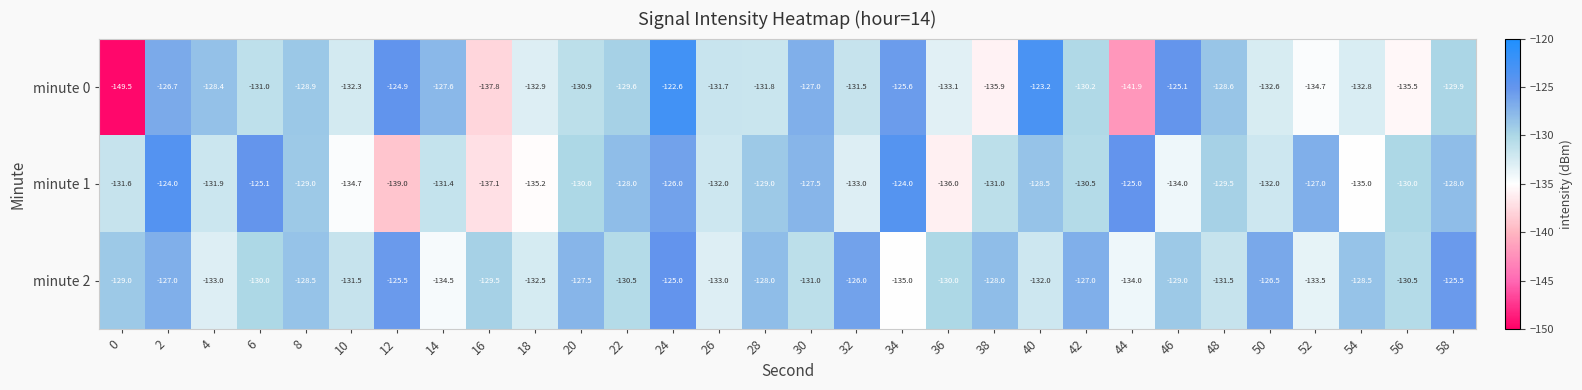

What is the minimum value shown in the chart?

-149.5